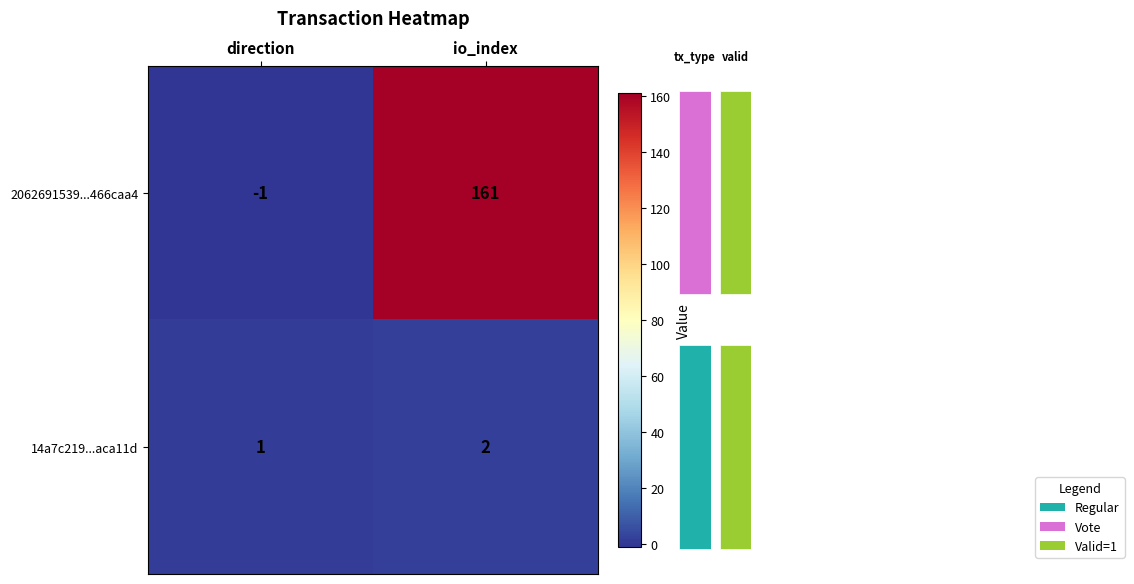

Which series has the largest total across all categories?

2062691539...466caa4